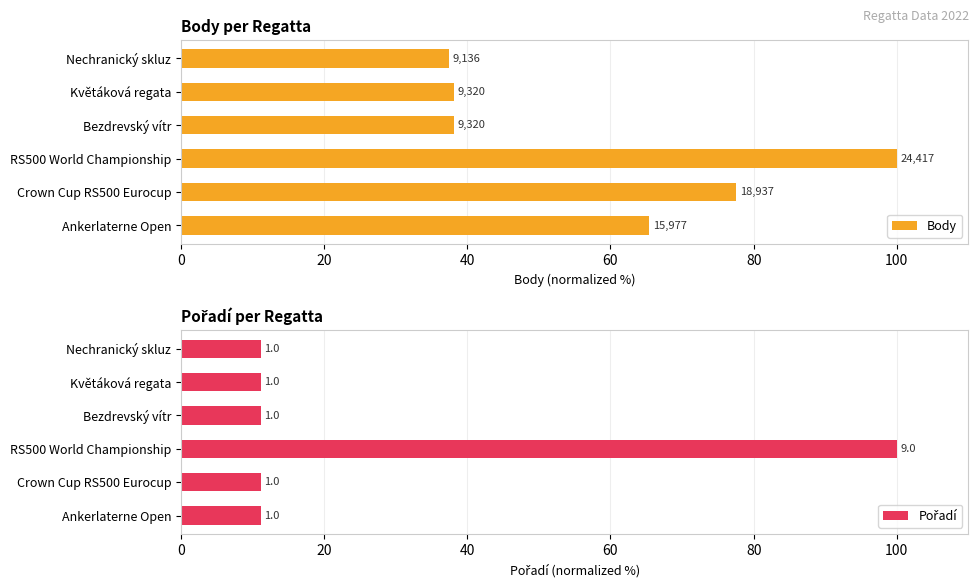

At how many categories does at least one series exceed 63?

3